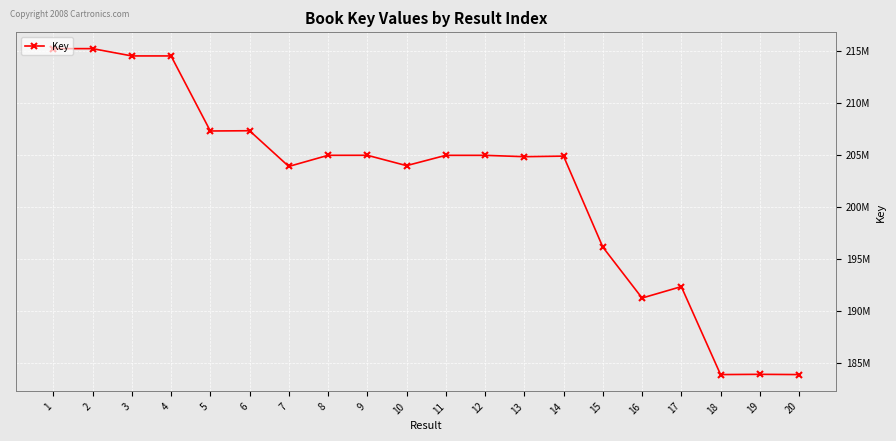

Is this an area chart (filled region under the line)?

No